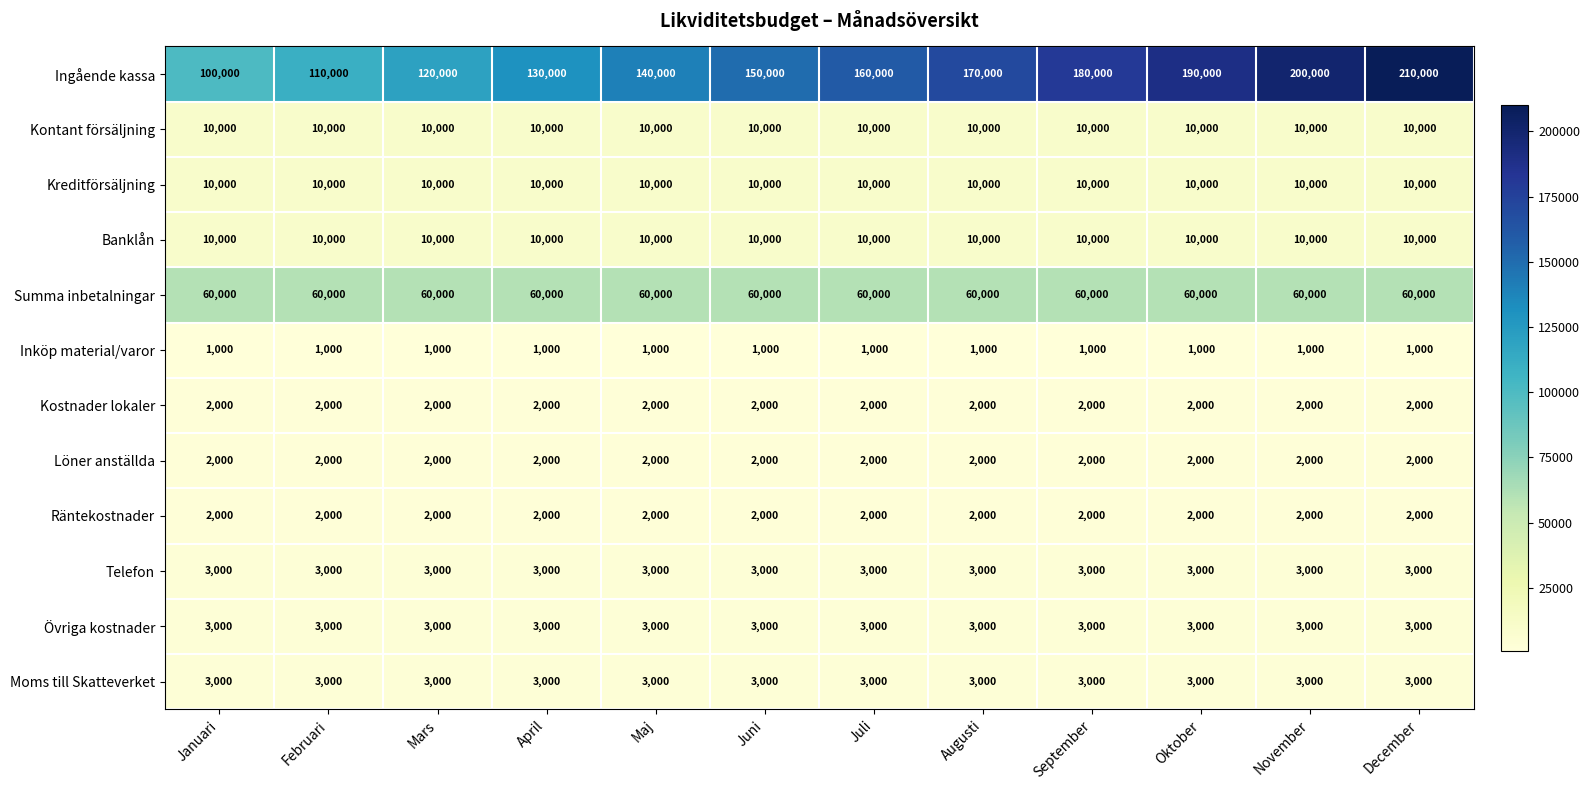

What is the smallest value displayed?

1000